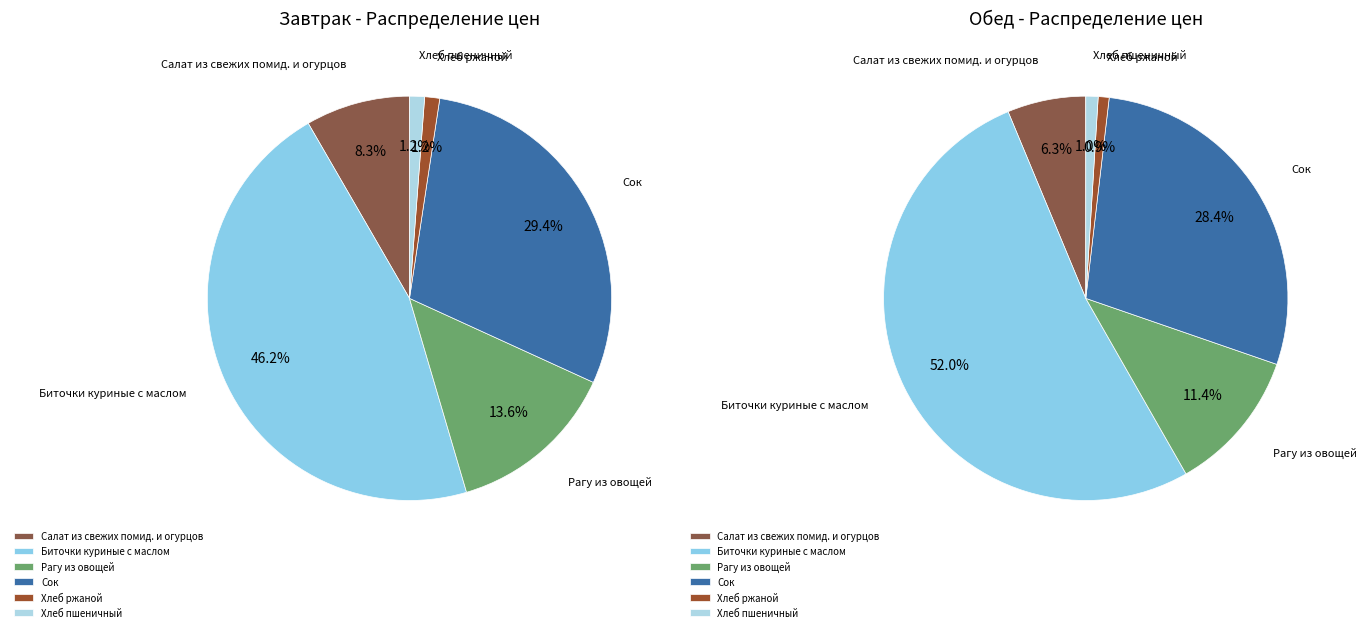

True or false: Сок accounts for 20% of the total.

False